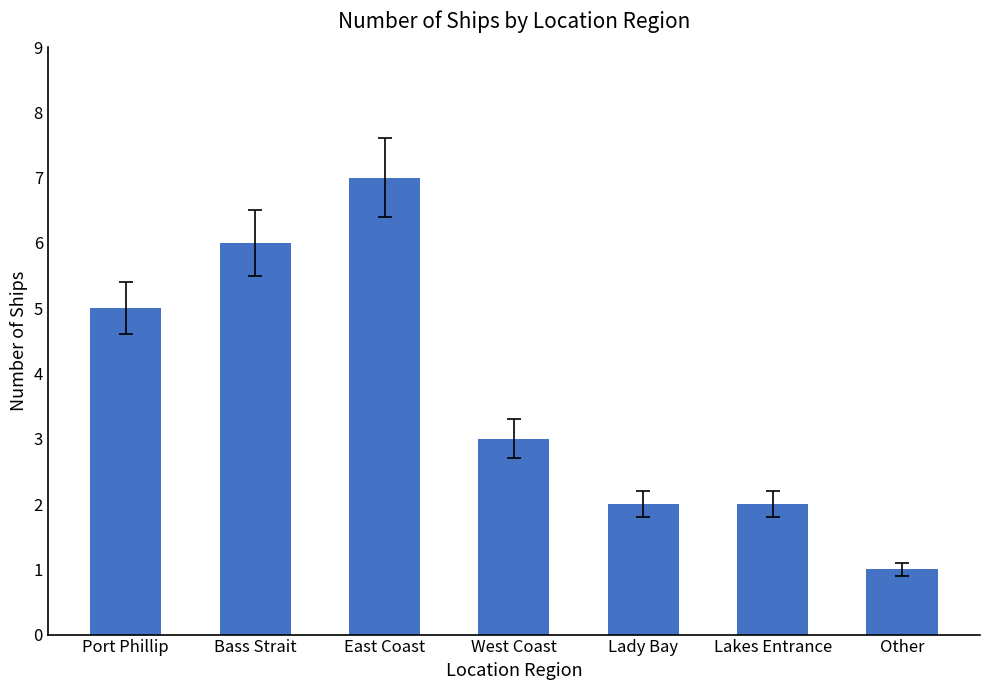

What value does the data have at West Coast?

3